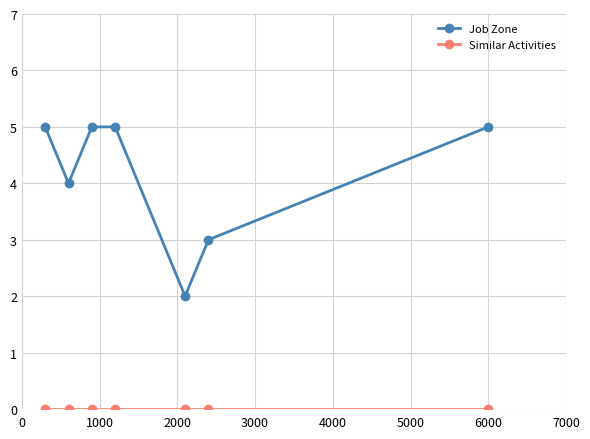

Count the Job Zone values in the range 3 to 5.

6